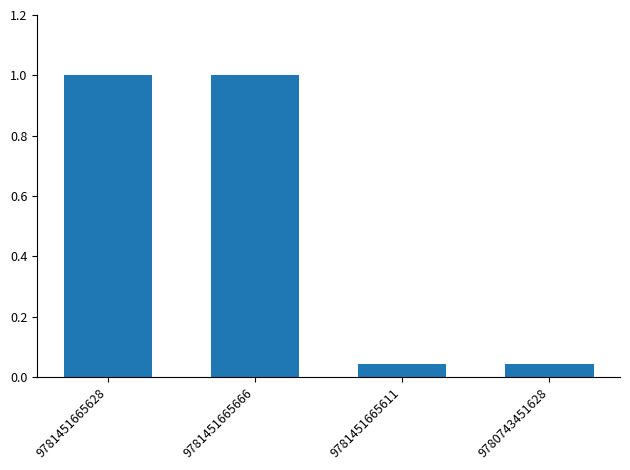

The chart shows a value of 0.1 at 9780743451628. True or false?

False